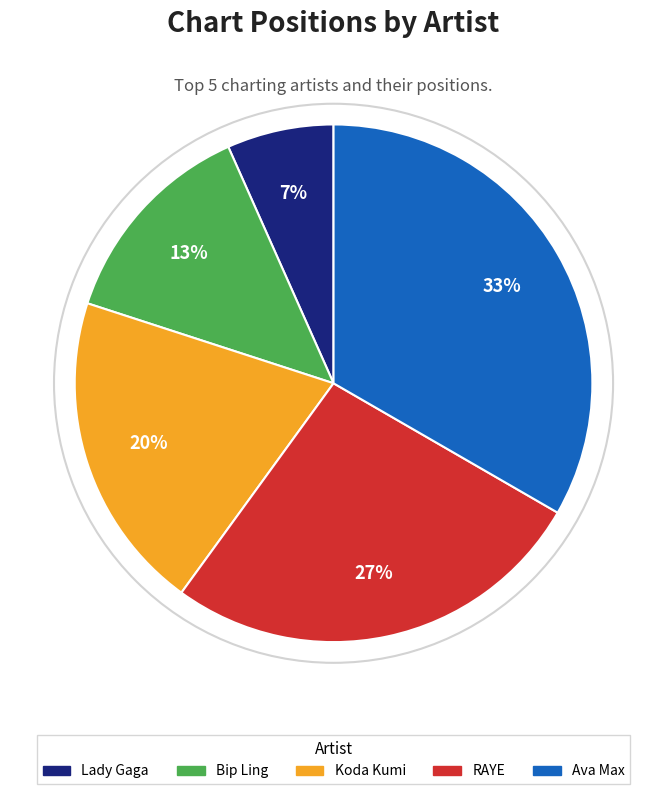

To the nearest percent, what is the average slice percentage?

20%